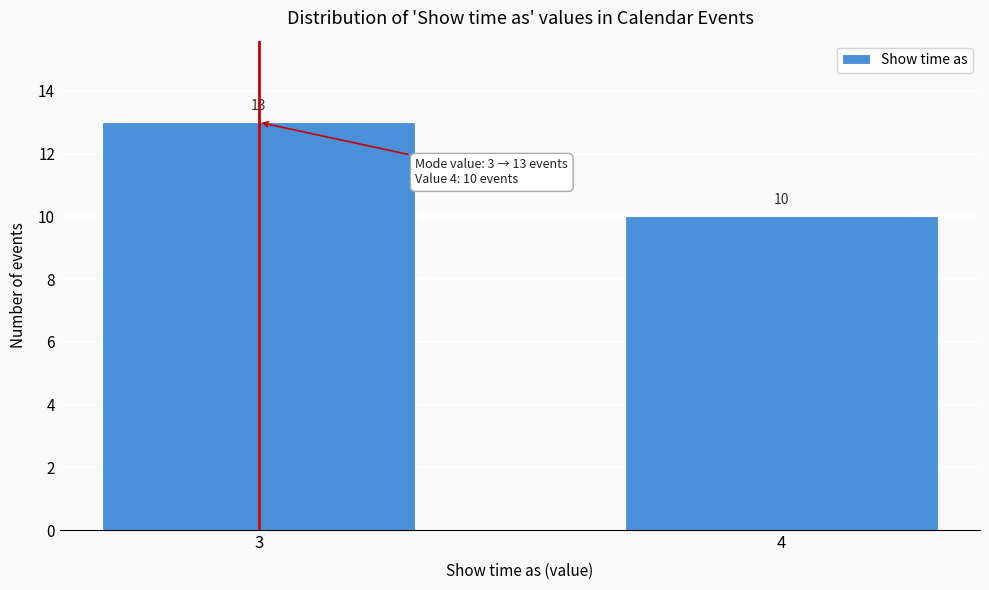

Reading left to right, extract all data points from this chart.

3=13	4=10